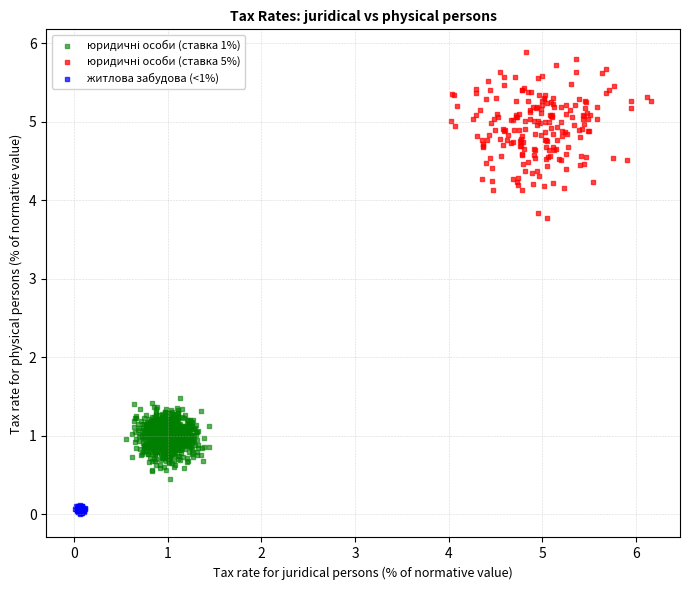

Which series reaches the minimum Y coordinate?

житлова забудова (<1%)